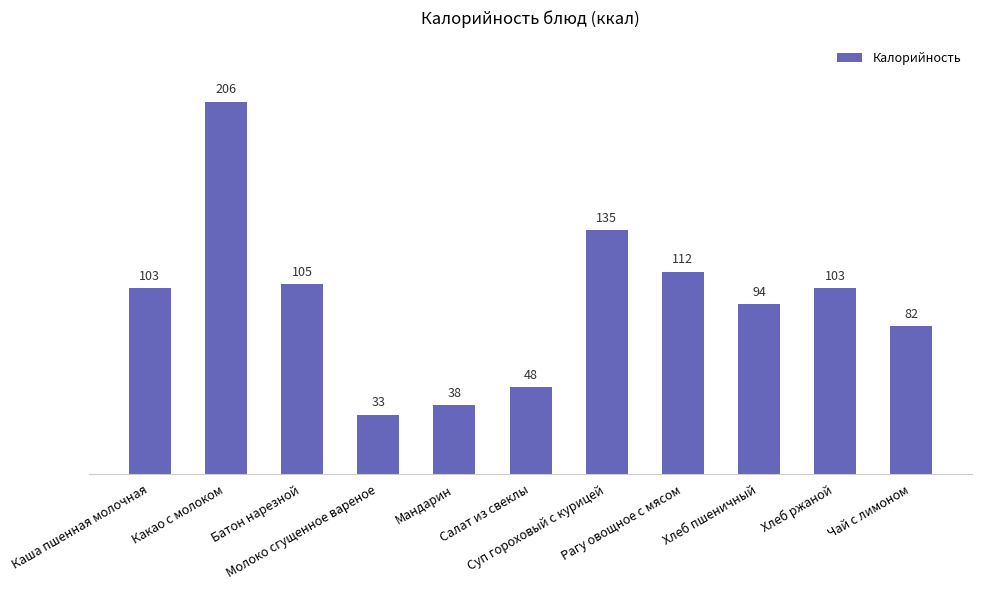

What is the value of the 6th bar from the left?

48